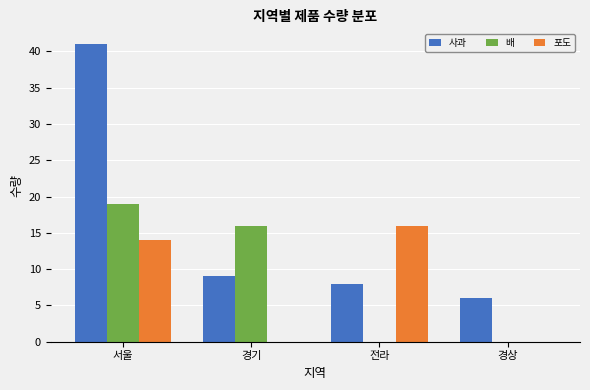

Between 서울 and 경상, which series saw the biggest shift?

사과